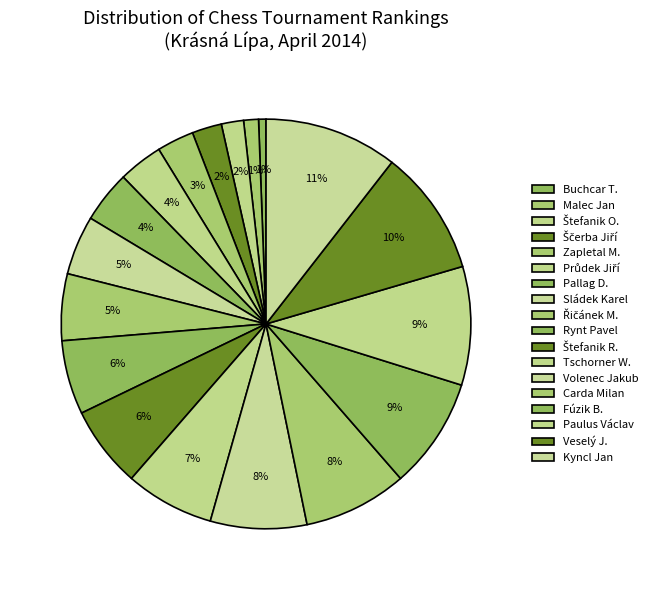

Which category has the smallest portion of the pie?

Buchcar T.